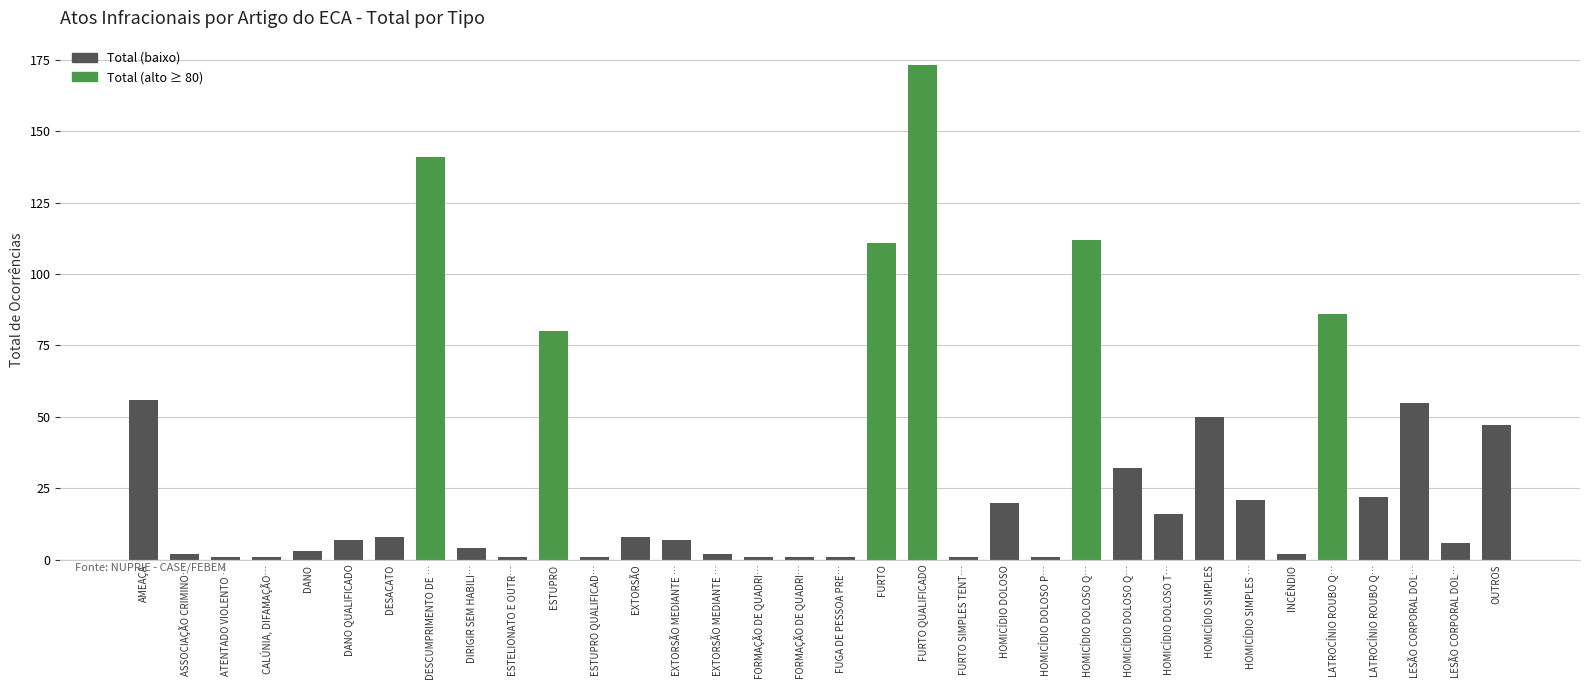

Between FORMAÇÃO DE QUADRI… and LATROCÍNIO ROUBO Q…, which is larger?

LATROCÍNIO ROUBO Q…